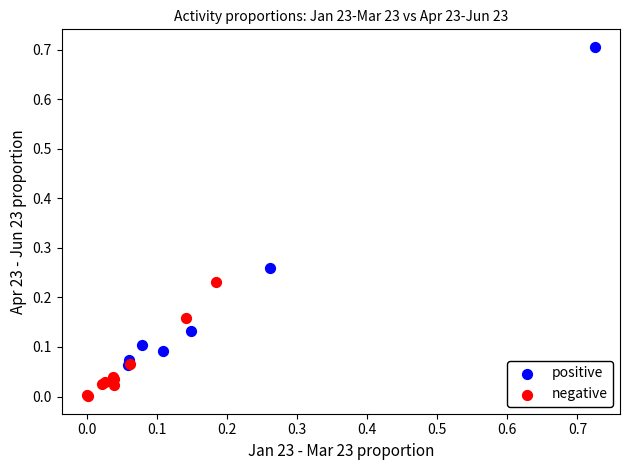

Which series has the largest Y range (max minus min)?

positive